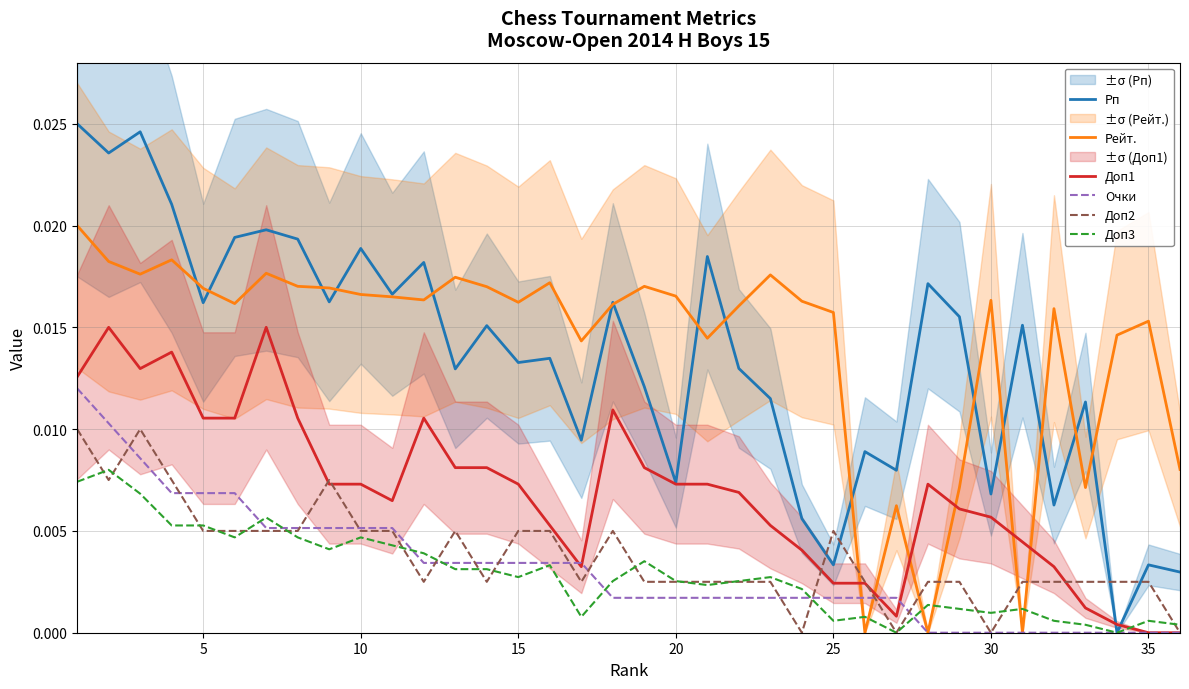

What are all the series names shown in the legend?

Рп, Рейт., Доп1, Очки, Доп2, Доп3